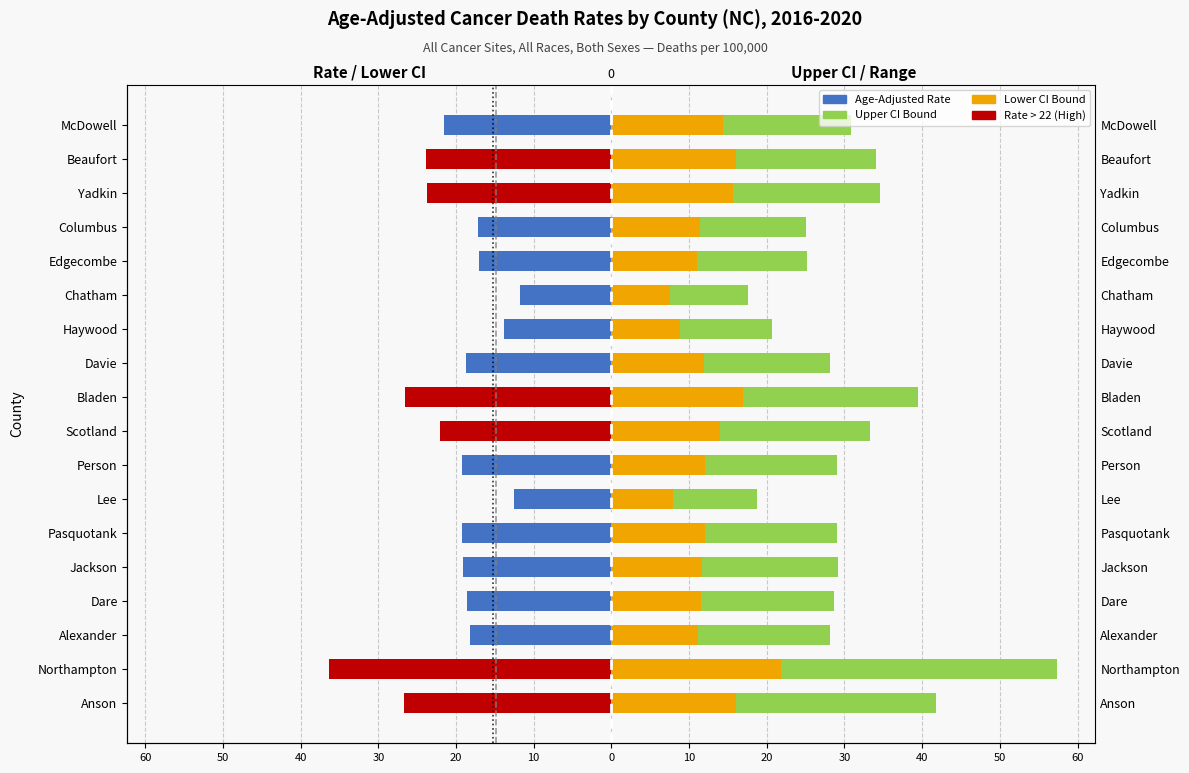

What is the sum of all Age-Adjusted Death Rate values?

-366.0